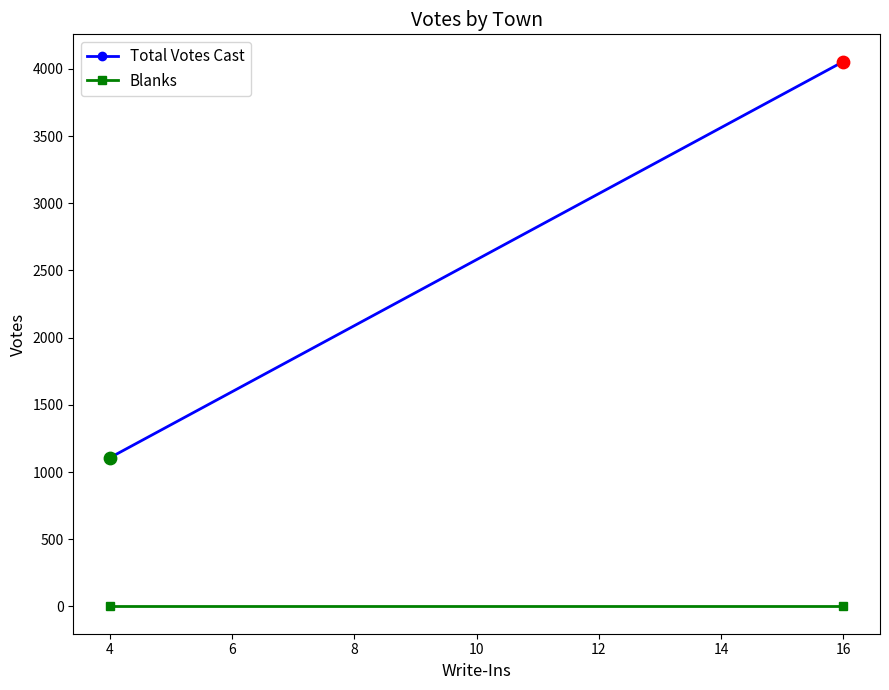

What are all the series names shown in the legend?

Total Votes Cast, Blanks